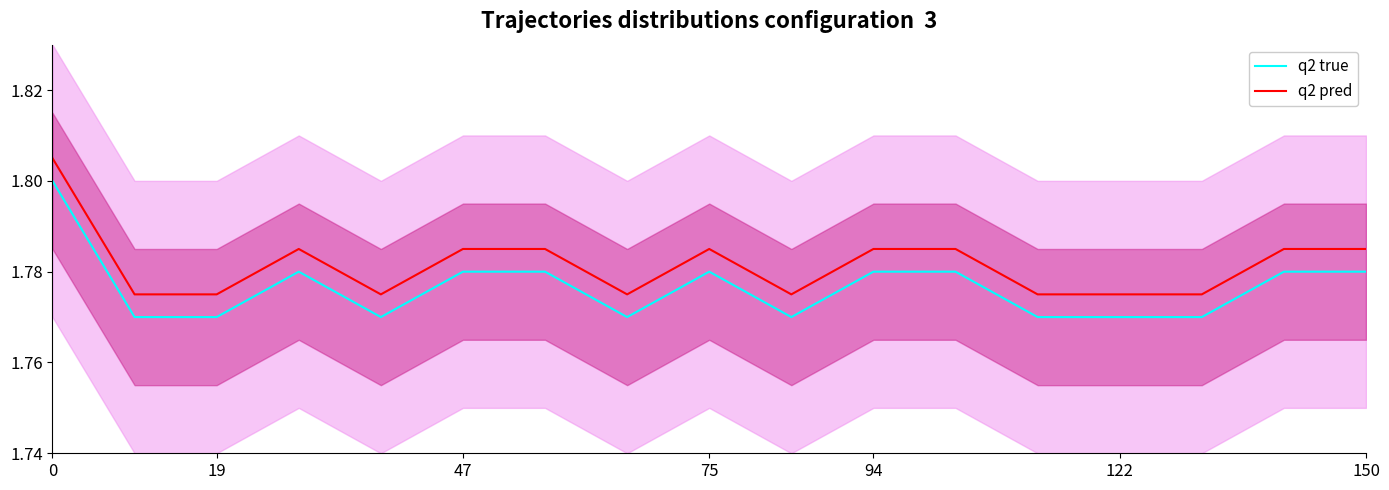

The value of q2 pred at 47 is 0.9. True or false?

False